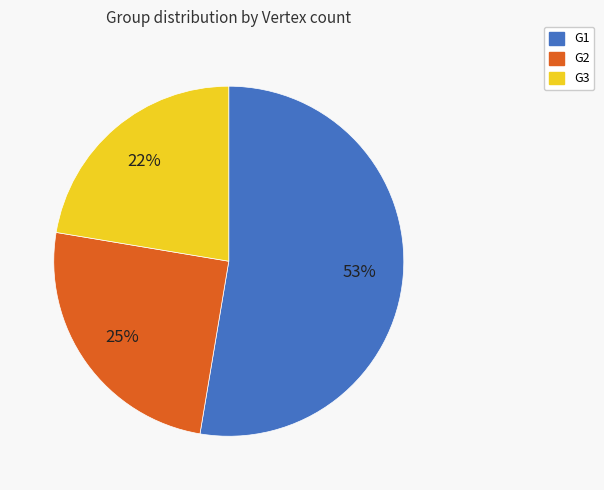

To the nearest percent, what percentage of the pie is G2?

25%